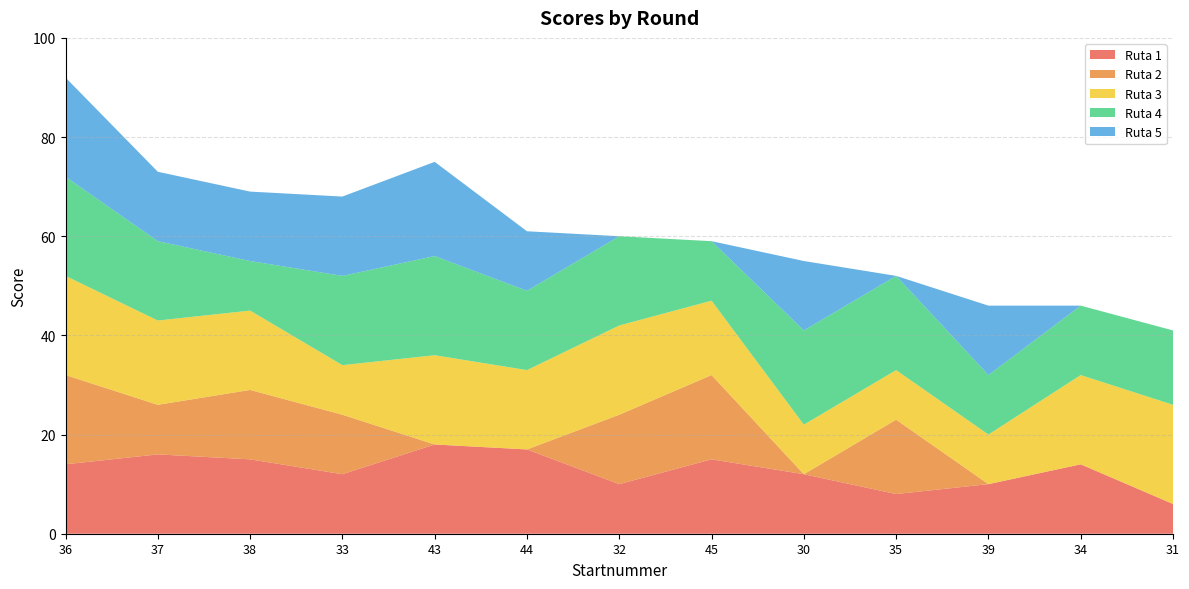

Reading right to left, what are all the values shown in this chart?

Ruta 1: 6	14	10	8	12	15	10	17	18	12	15	16	14
Ruta 2: 0	0	0	15	0	17	14	0	0	12	14	10	18
Ruta 3: 20	18	10	10	10	15	18	16	18	10	16	17	20
Ruta 4: 15	14	12	19	19	12	18	16	20	18	10	16	20
Ruta 5: 0	0	14	0	14	0	0	12	19	16	14	14	20